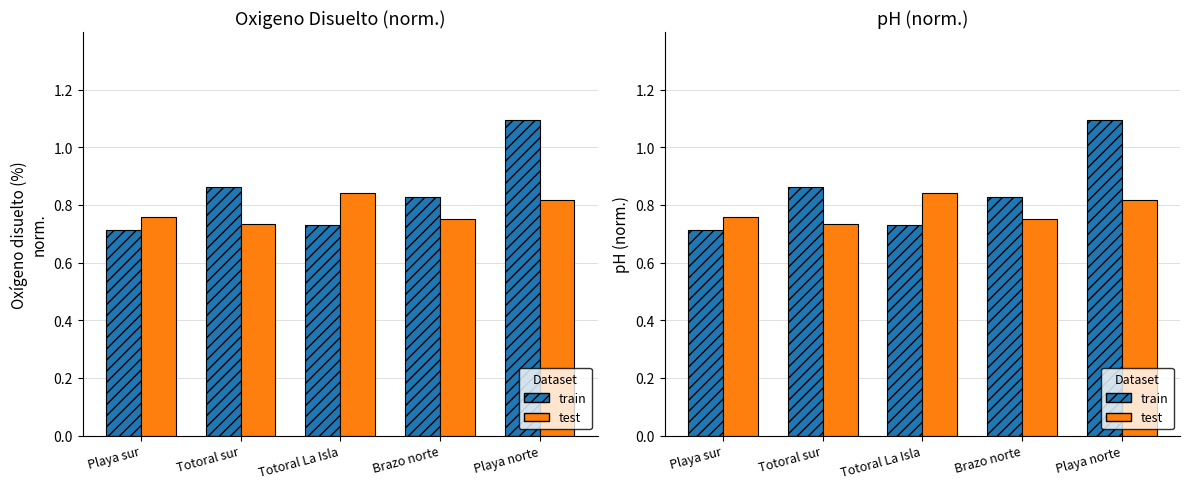

What is the spread (max minus min) of values at Playa norte?

0.3